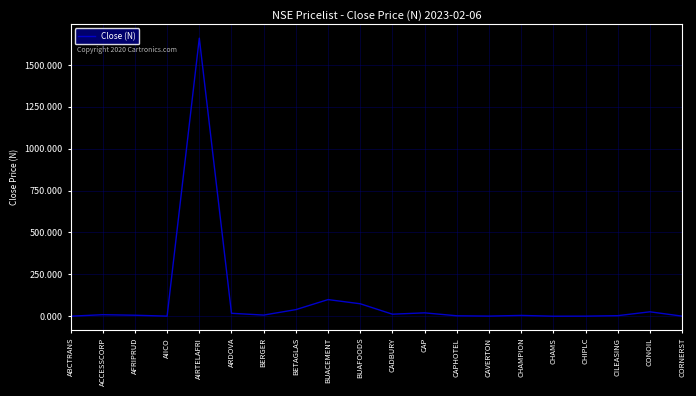

Which has a higher value, BUAFOODS or CAPHOTEL?

BUAFOODS